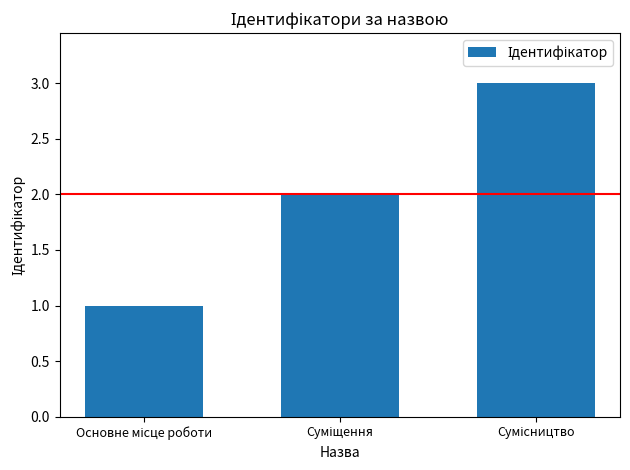

How many values are between 1 and 3?

3